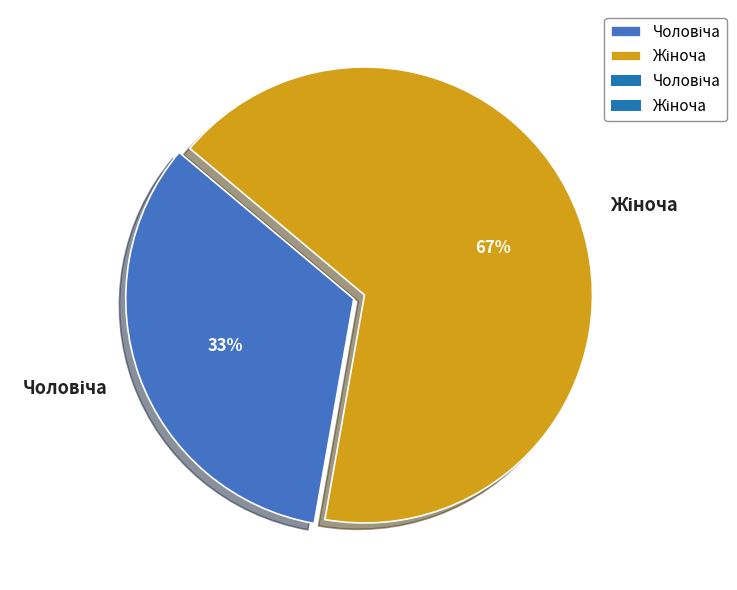

Is there any slice that represents more than half of the pie?

Yes